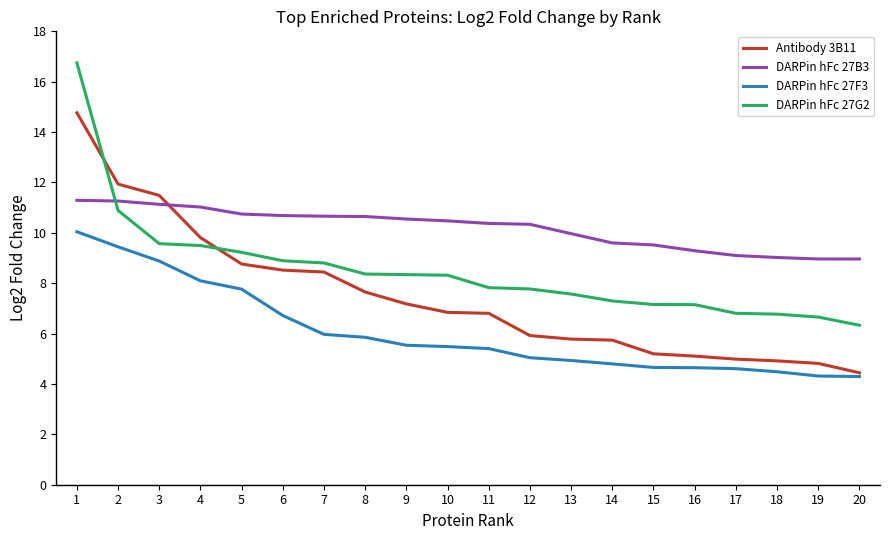

List the series in order of their peak value, highest first.

DARPin hFc 27G2, Antibody 3B11, DARPin hFc 27B3, DARPin hFc 27F3